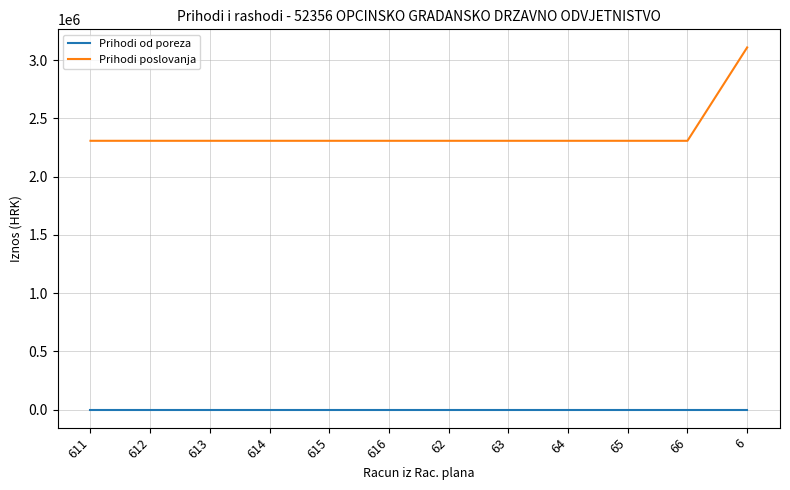

Which series has the widest spread of values?

Prihodi poslovanja